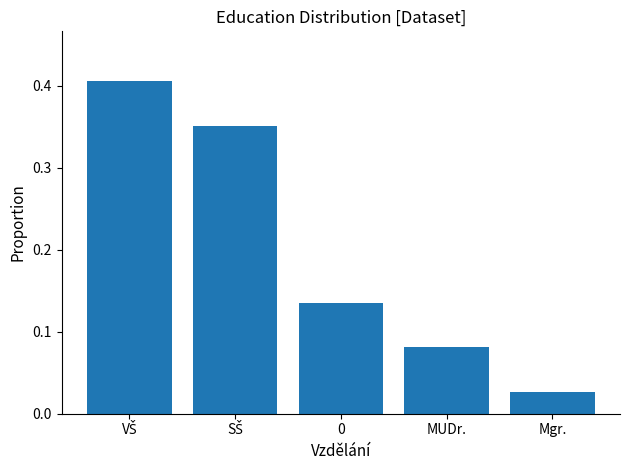

At which label is the value closest to 0?

Mgr.